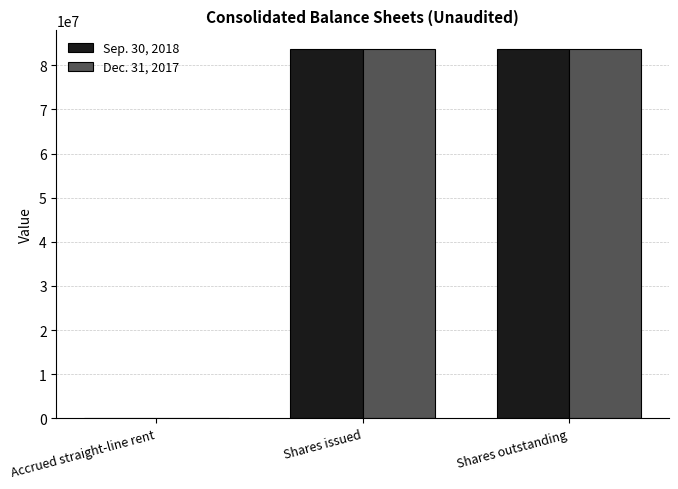

What is the highest value of the Dec. 31, 2017 series?

83606068